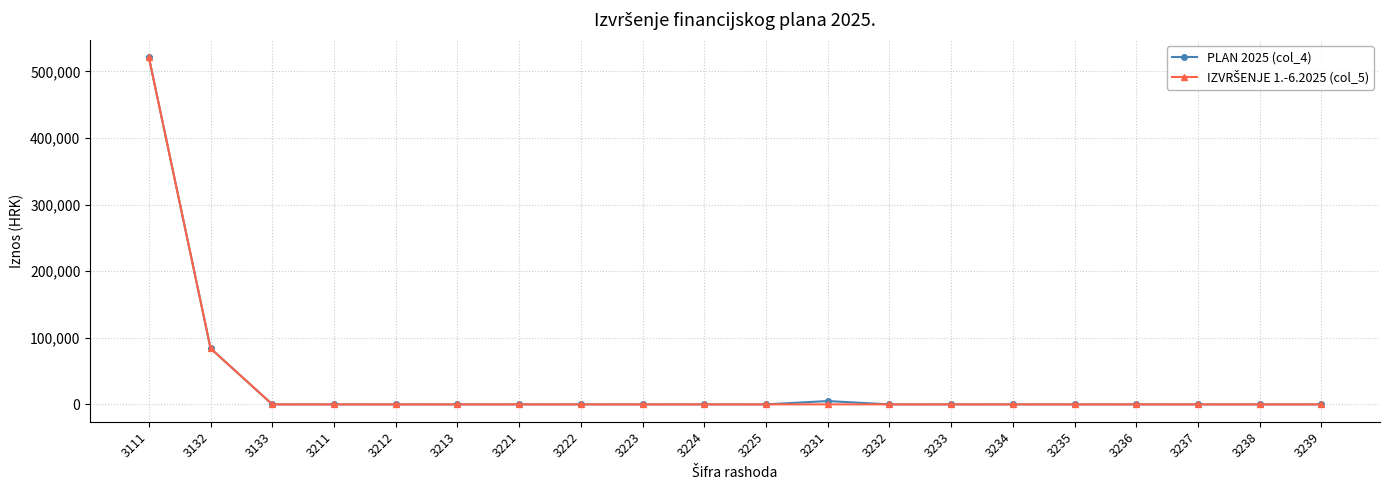

Which series has the largest range (max minus min)?

PLAN 2025 (col_4)